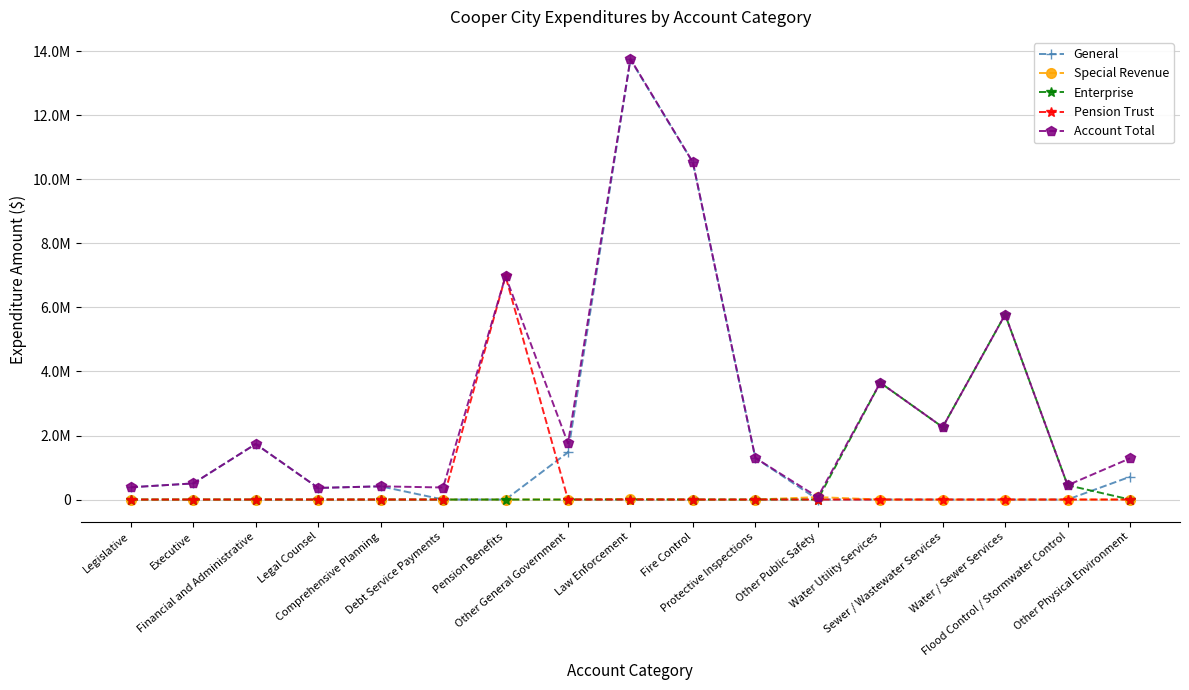

Which has a higher value, Sewer / Wastewater Services or Debt Service Payments?

Sewer / Wastewater Services